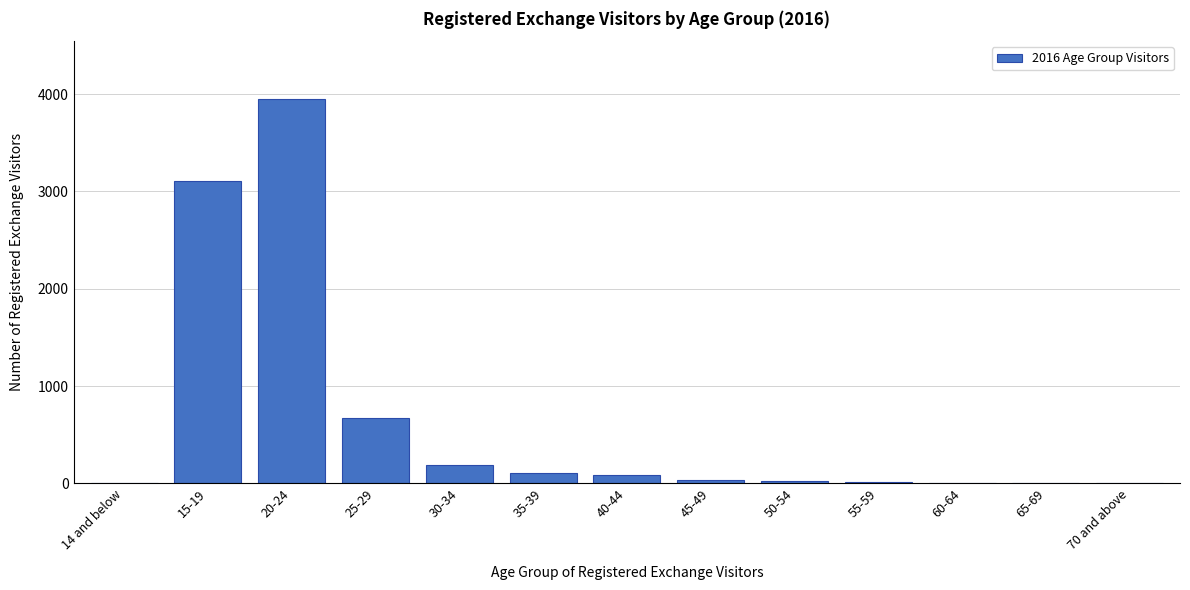

What is the greatest value displayed?

3951